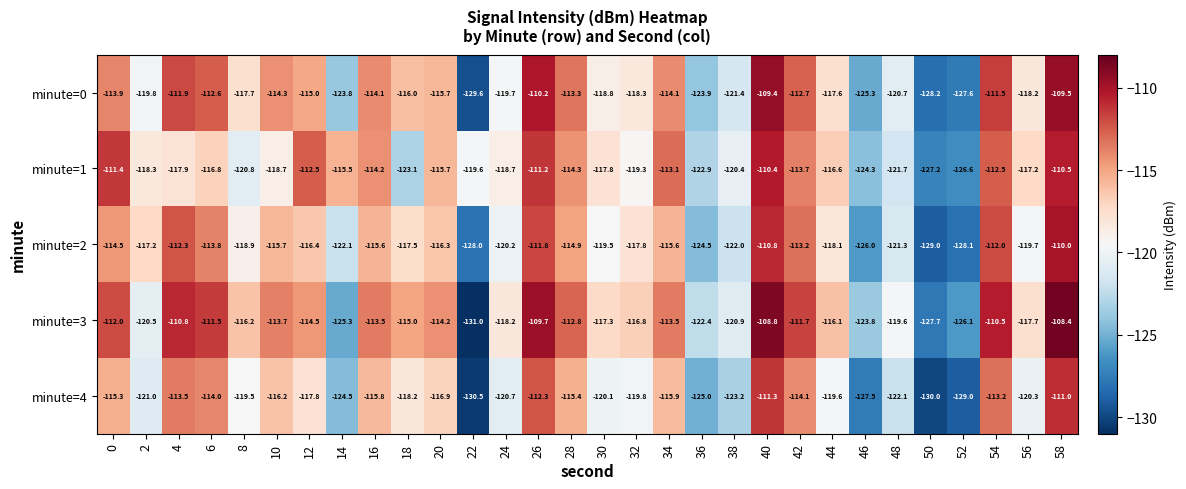

True or false: minute=2 has a value of -58.0 at 8.

False